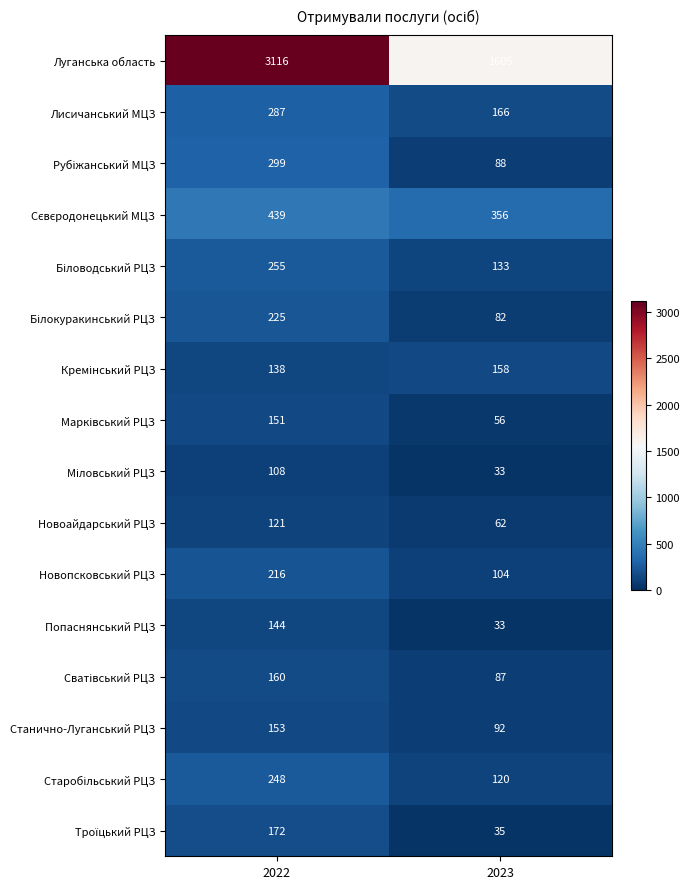

What is the greatest value displayed?

3116